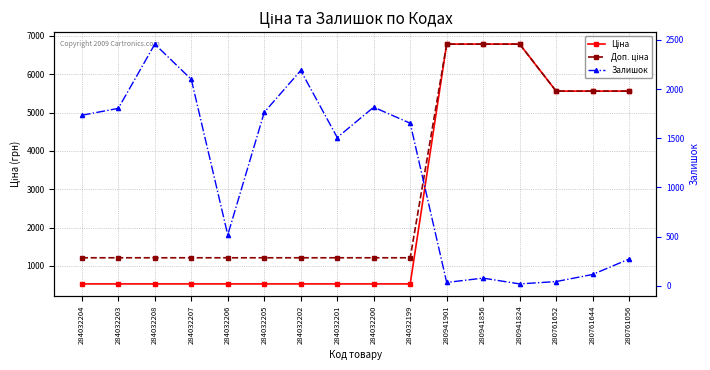

Between 284032199 and 280941856, which series saw the biggest shift?

Ціна